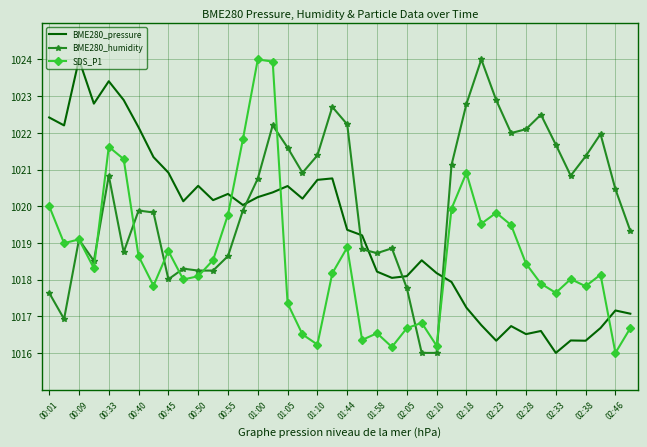

How many intersections are there between BME280_pressure and BME280_humidity?

5